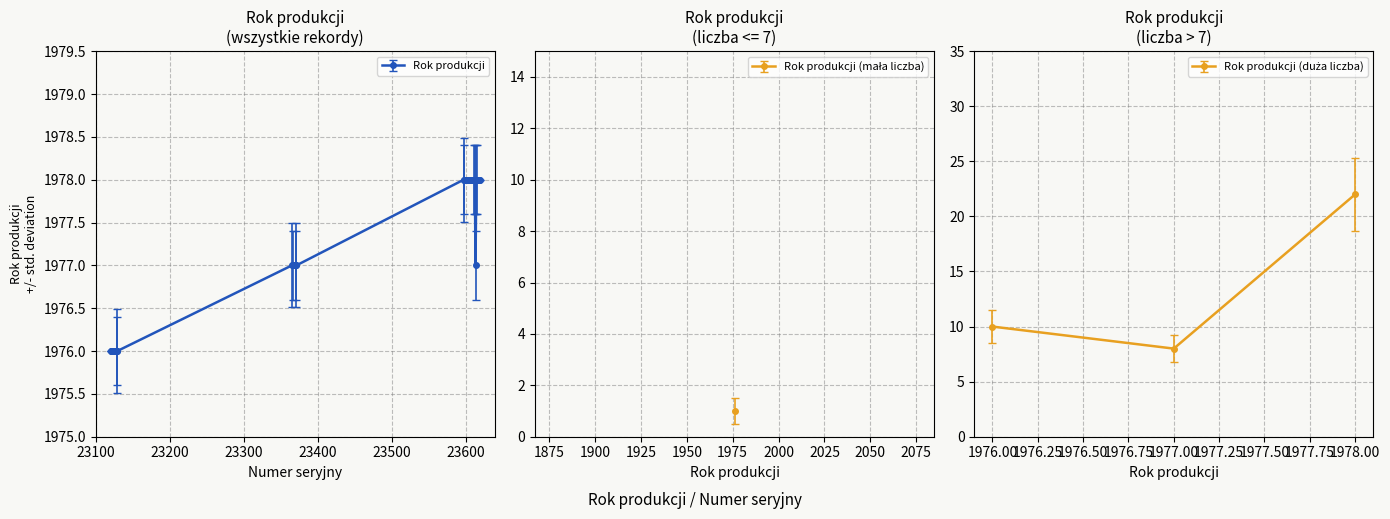

Rank the categories by value from highest to lowest.

23597, 23598, 23599, 23600, 23601, 23602, 23603, 23604, 23605, 23606, 23607, 23608, 23609, 23610, 23611, 23612, 23614, 23615, 23616, 23617, 23618, 23619, 23365, 23366, 23367, 23368, 23369, 23370, 23371, 23613, 23120, 23121, 23122, 23123, 23124, 23125, 23126, 23127, 23128, 23129